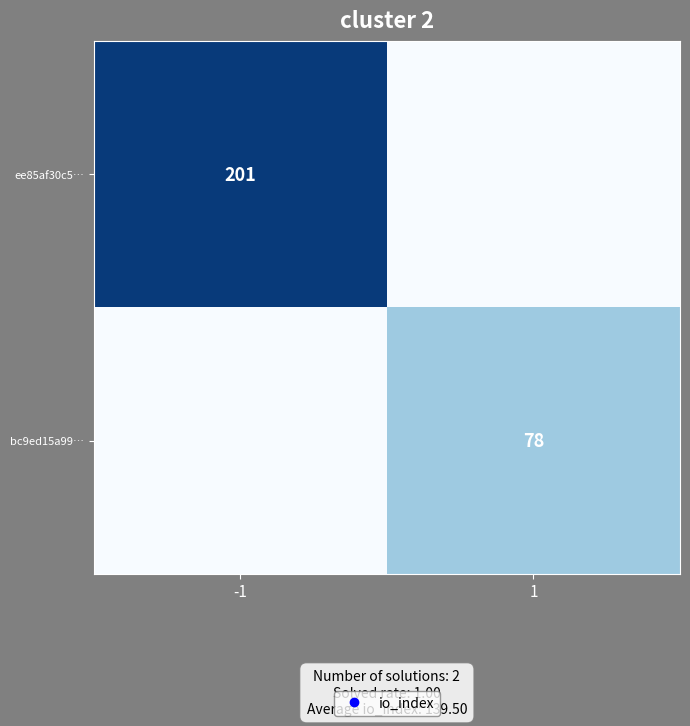

At -1, list the series in order from largest to smallest.

ee85af30c5…, bc9ed15a99…